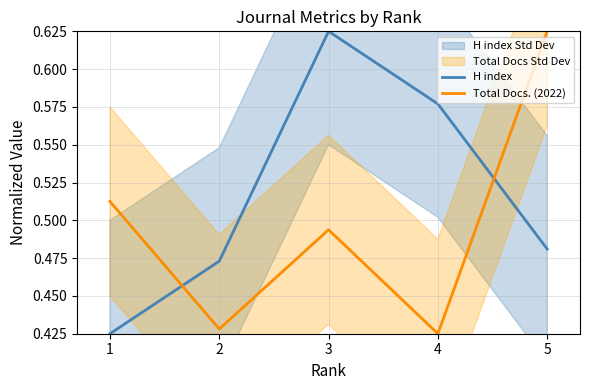

At how many categories does at least one series exceed 0?

5